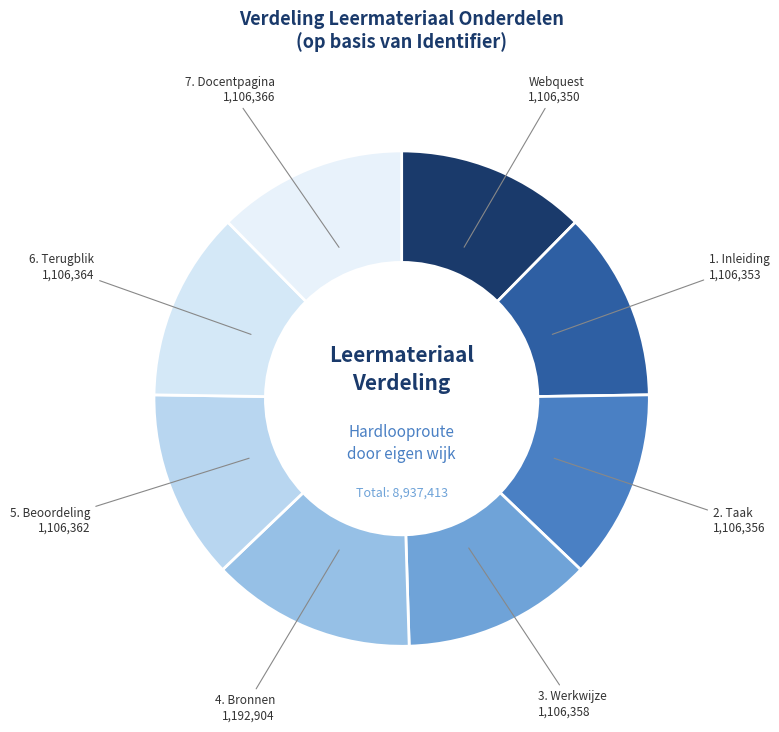

To the nearest percent, what is the difference between the largest and smallest slice percentages?

1%